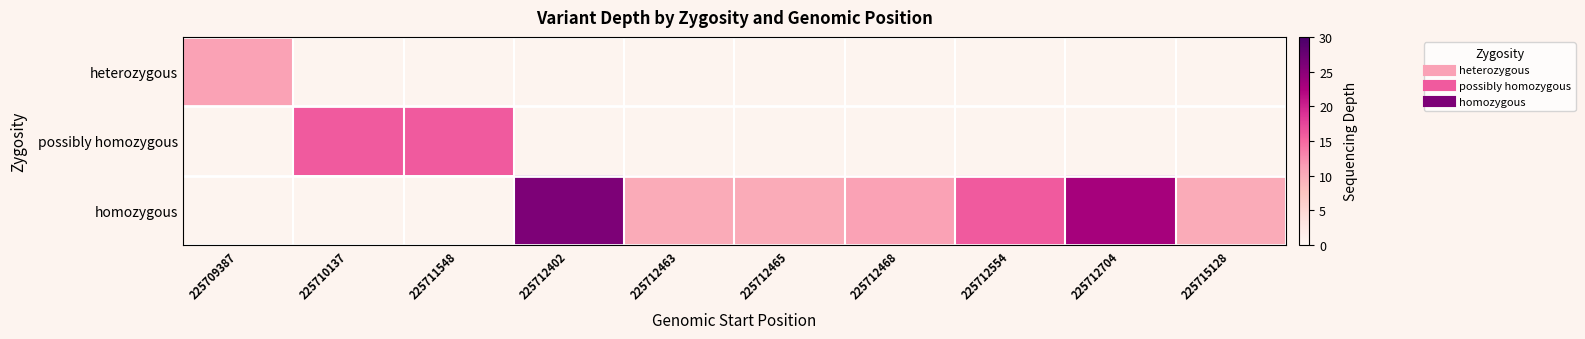

The heterozygous series shows 6.3 at 225709387. True or false?

False